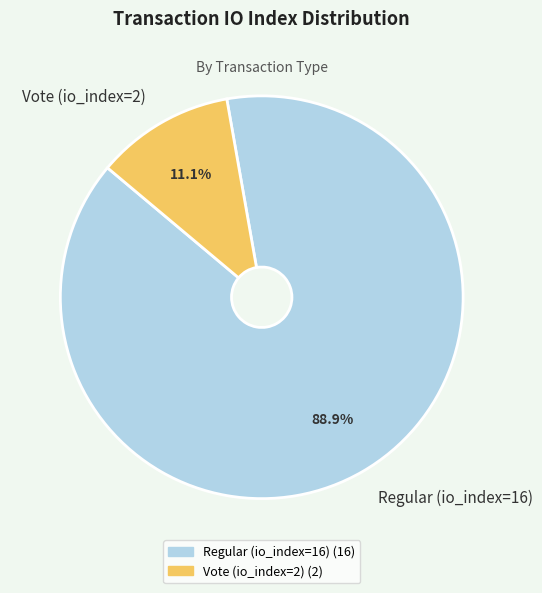

Rank the categories by value from lowest to highest.

Vote (io_index=2), Regular (io_index=16)